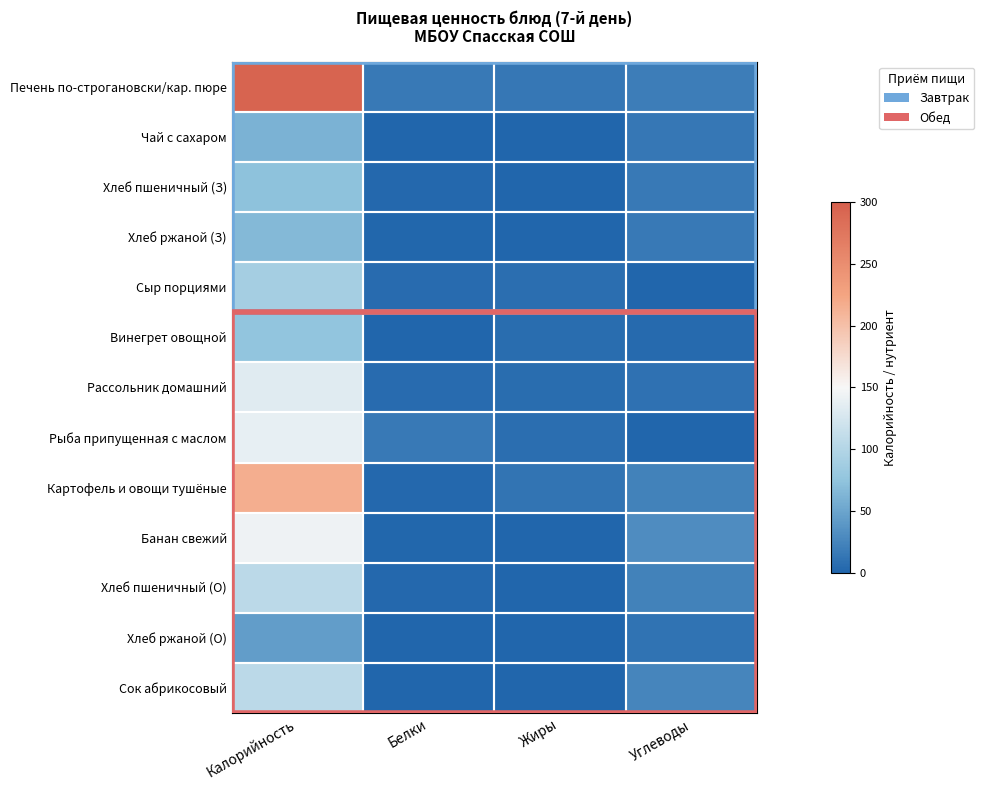

Which series has the widest spread of values?

Печень по-строгановски/кар. пюре